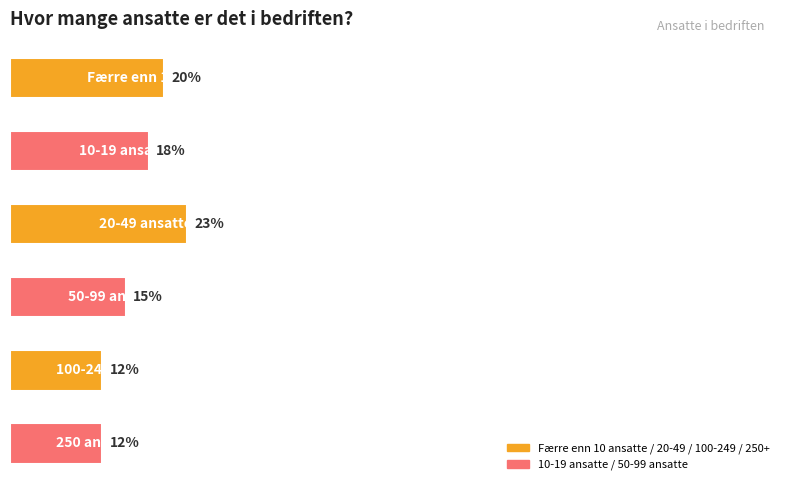

Does the chart contain any negative values?

No